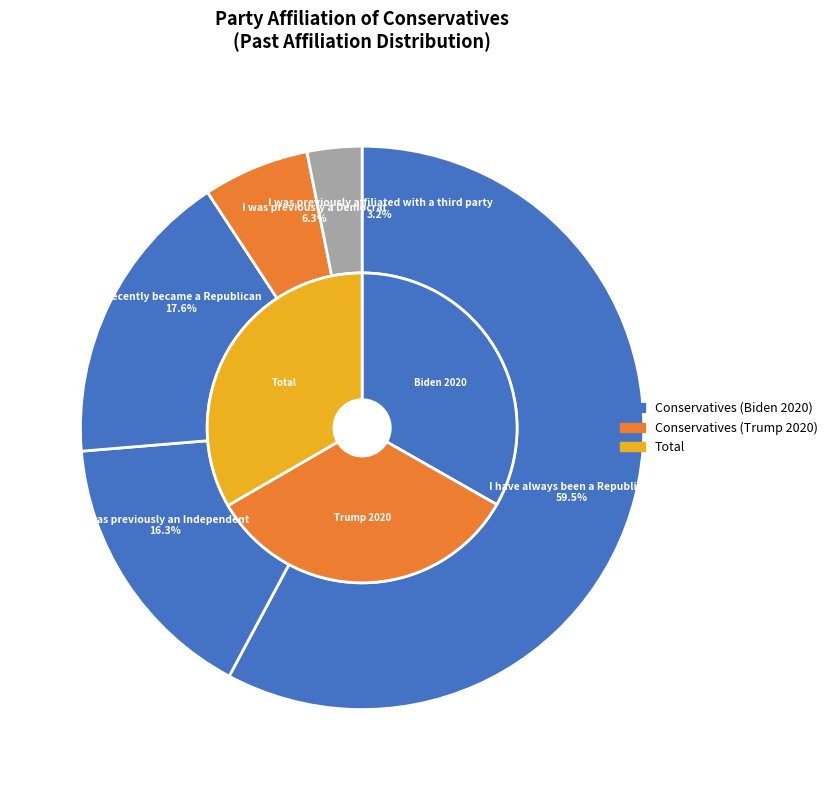

Which category has the biggest portion of the pie?

I have always been a Republican